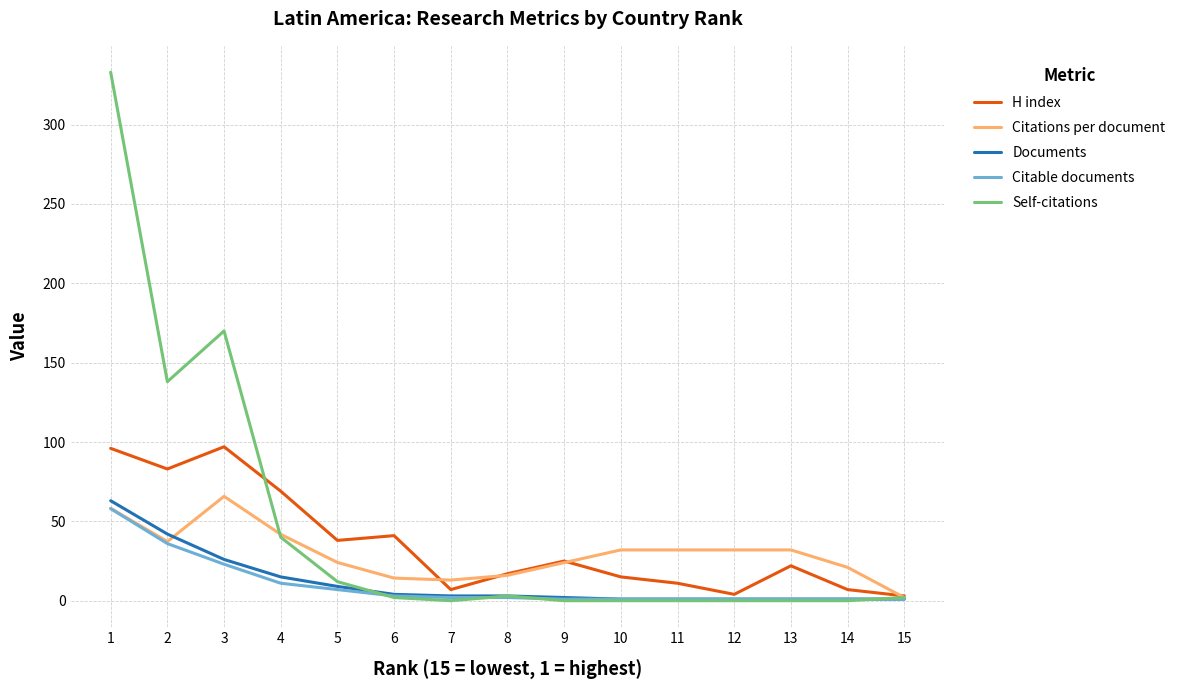

True or false: Citable documents has a value of 1.0 at 10.

True